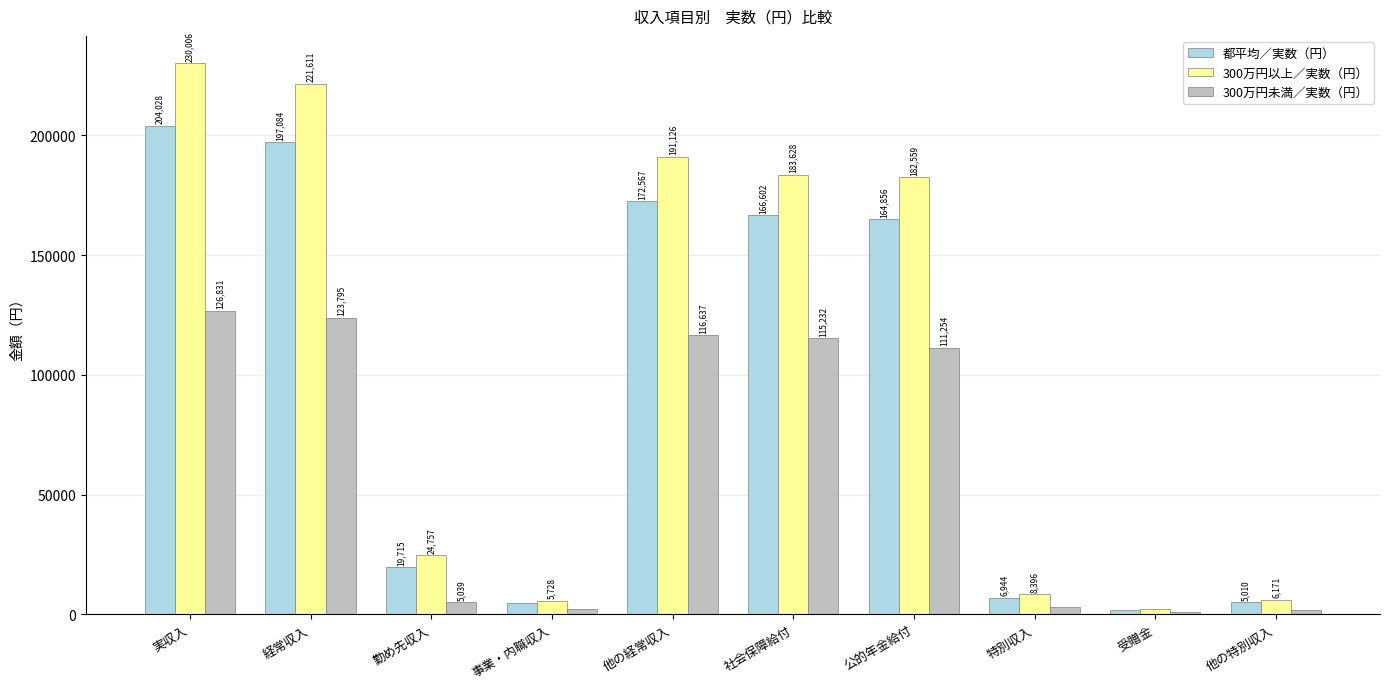

What is the difference between the maximum and second lowest values in the 300万円未満／実数（円） series?

124948